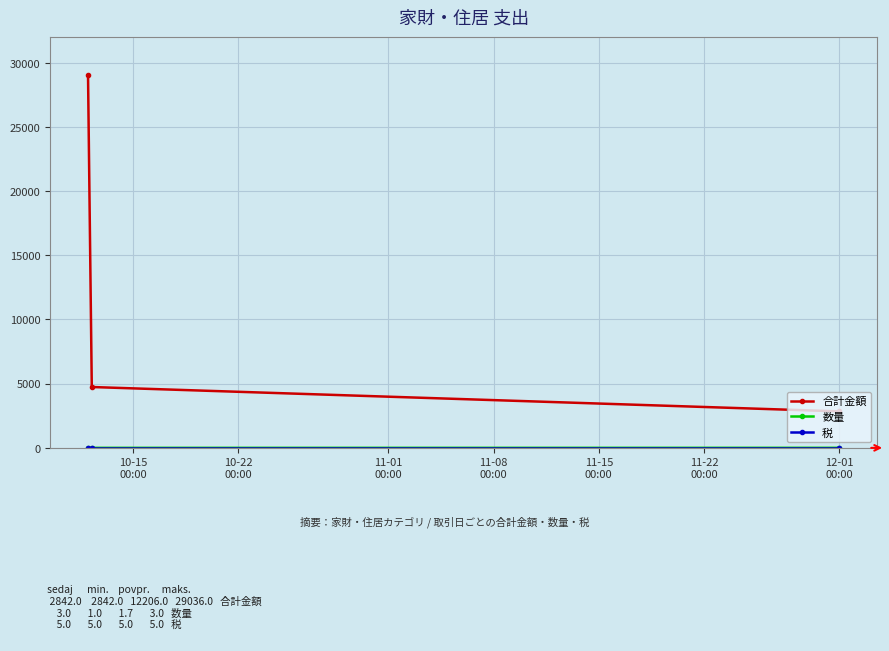

Reading right to left, extract all data points from this chart.

合計金額: 2842	4740	29036
数量: 3	1	1
税: 5	5	5